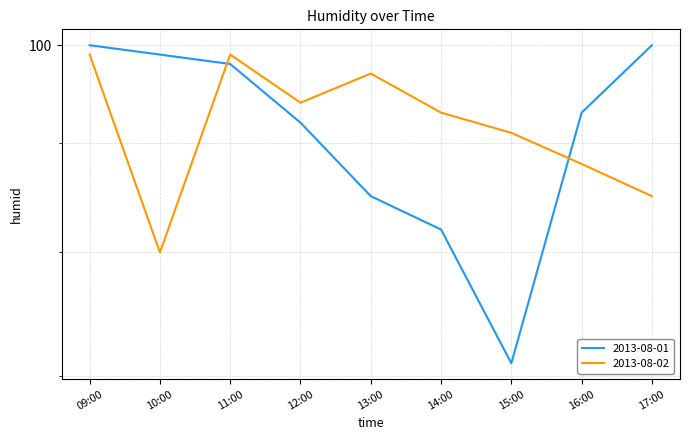

Where is 2013-08-02 nearest to the value 89?

16:00